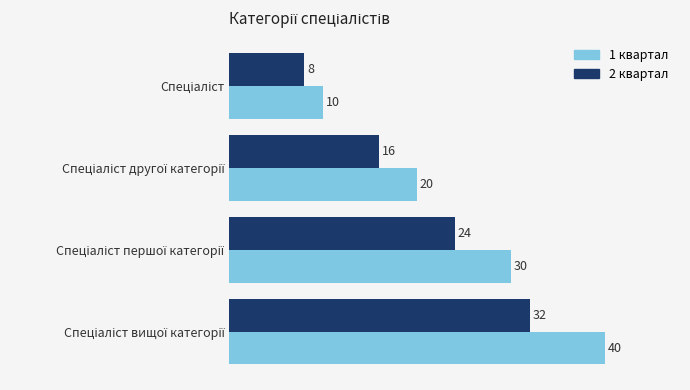

What is the maximum value shown in the chart?

40